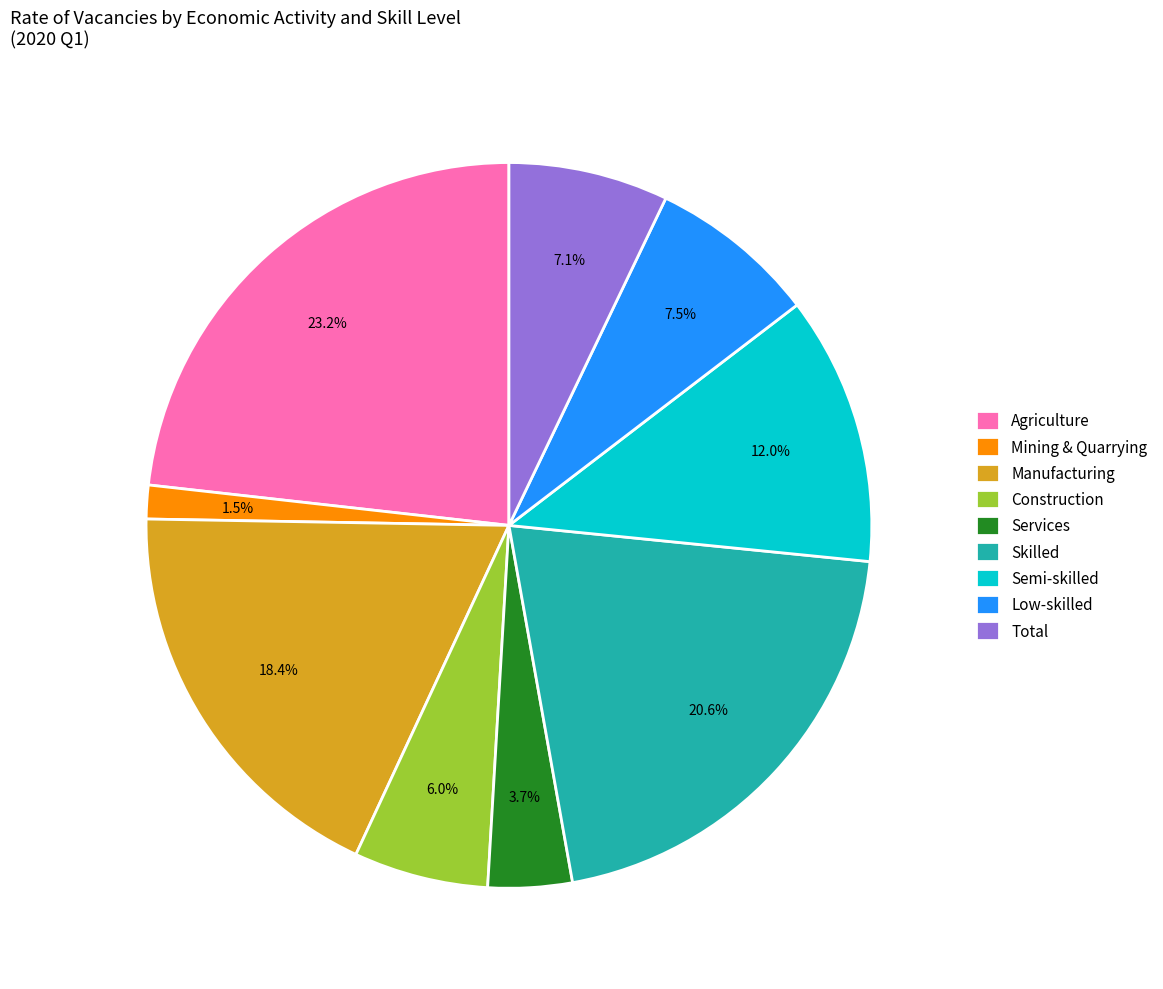

Which category has the smallest portion of the pie?

Mining & Quarrying